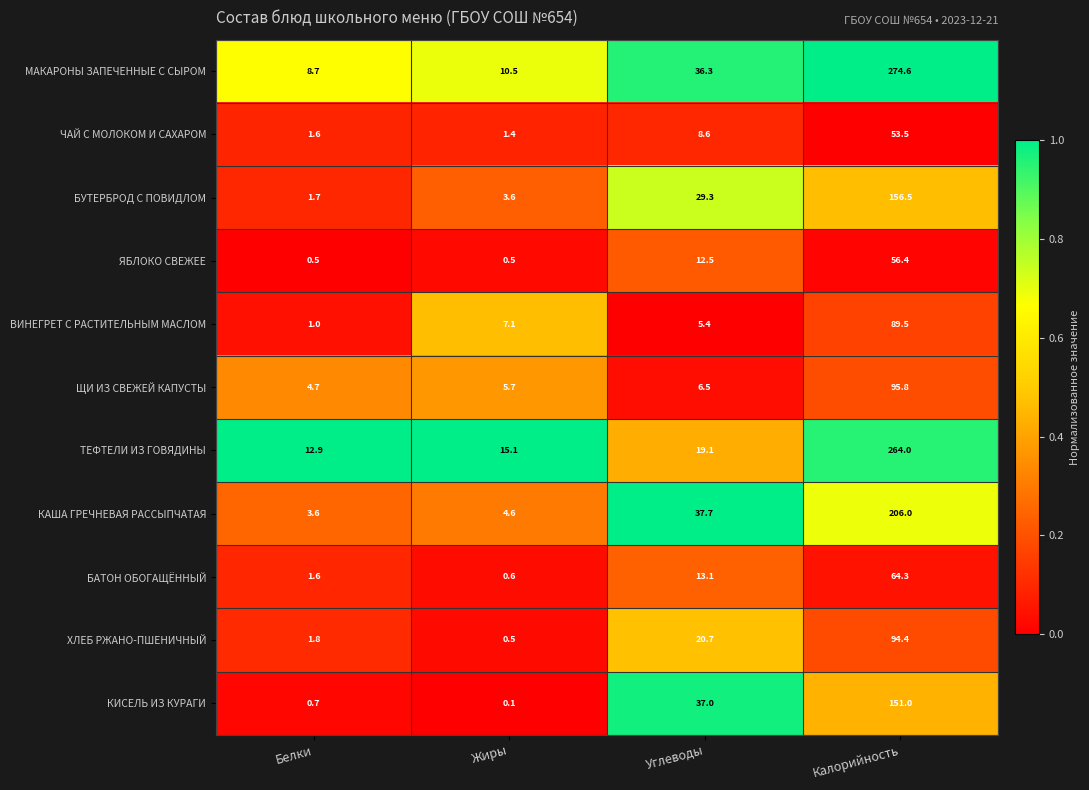

The ХЛЕБ РЖАНО-ПШЕНИЧНЫЙ series shows 2.9 at Белки. True or false?

False